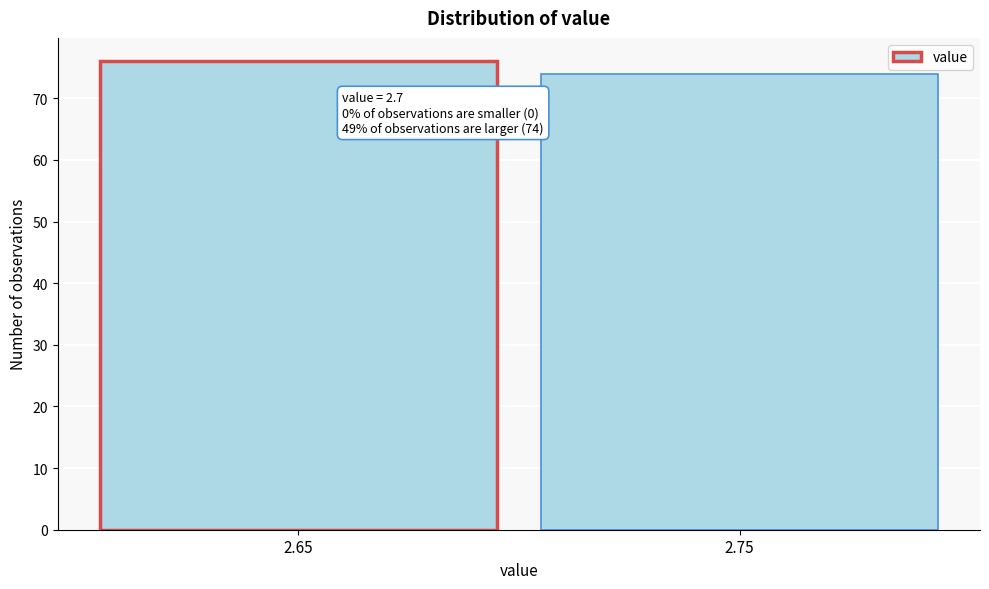

Reading left to right, extract all data points from this chart.

76	74